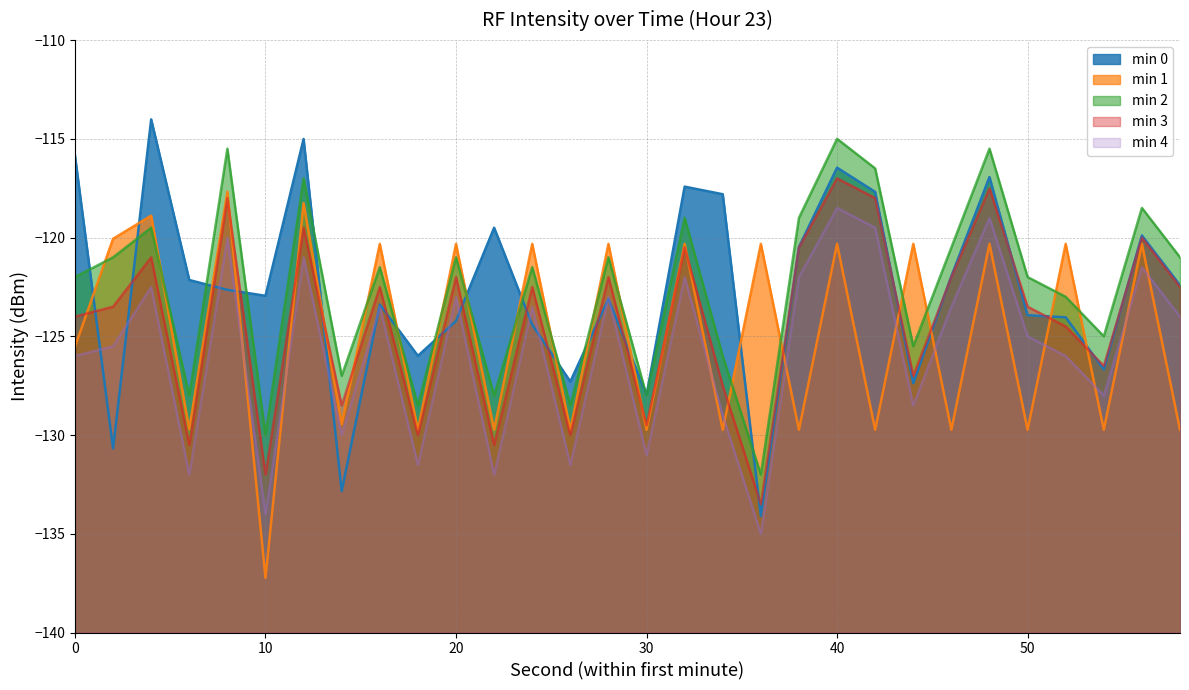

What are all the series names shown in the legend?

min 0, min 1, min 2, min 3, min 4